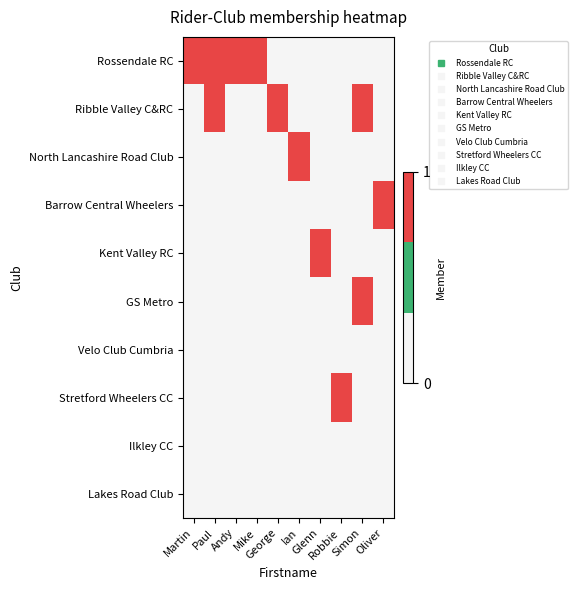

How many distinct data groups are displayed?

10